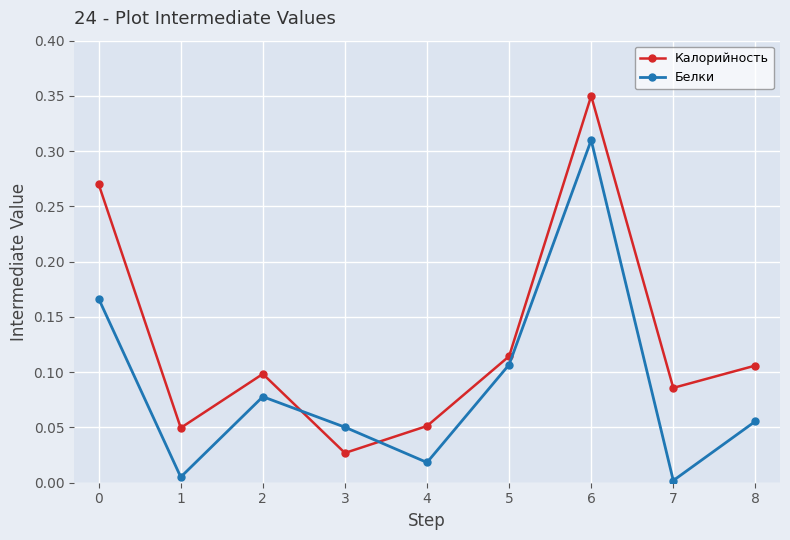

Rank the series by their average value, from highest to lowest.

Калорийность, Белки